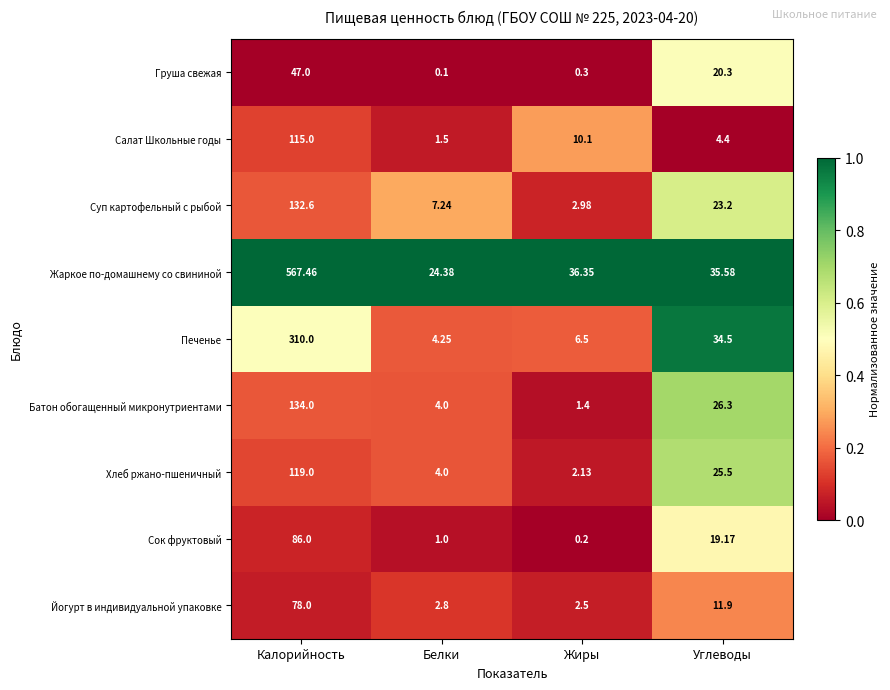

At which category is the sum across all series the highest?

Калорийность